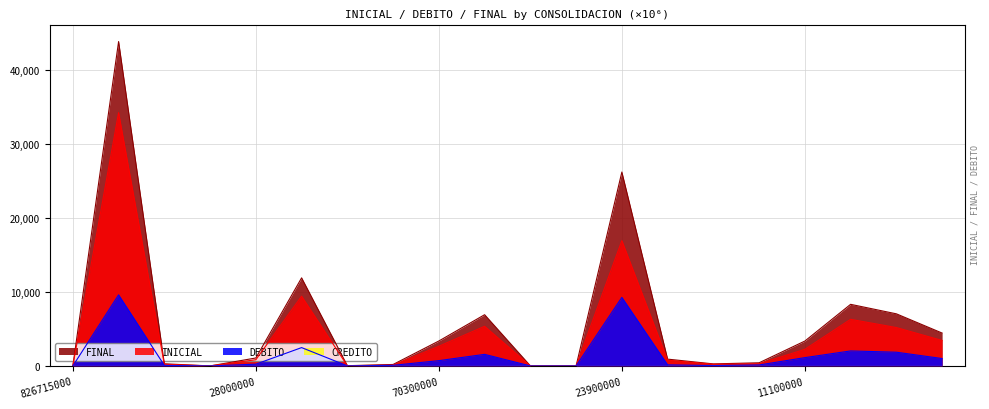

What is the sum of all DEBITO values?

30384.5